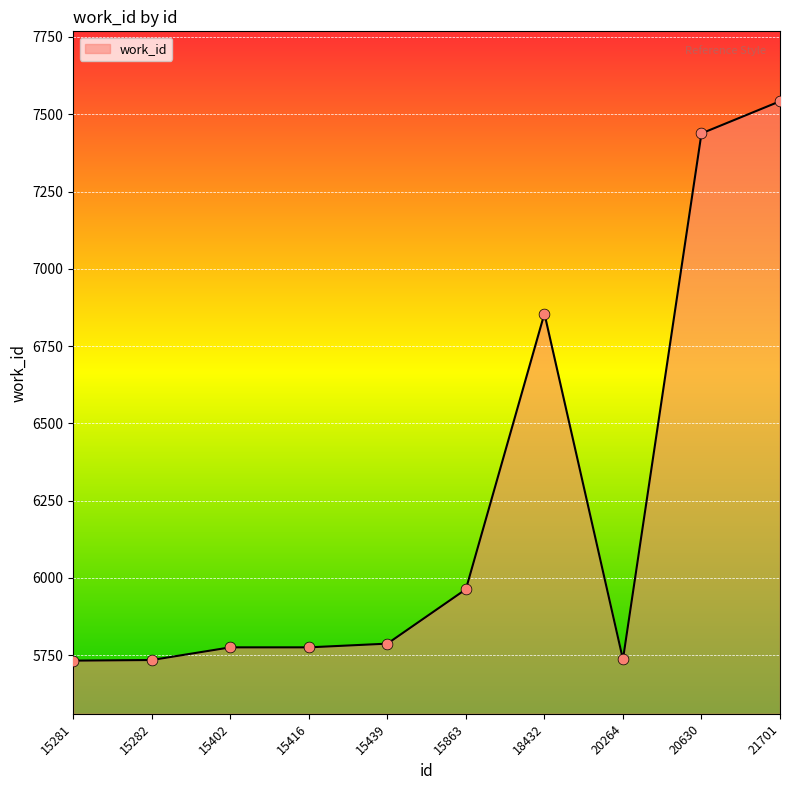

What is the change in value from 15402 to 18432?

+1080